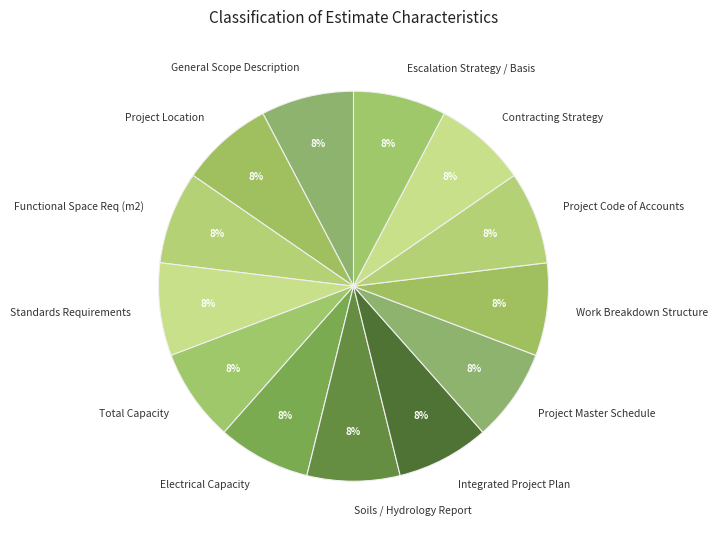

To the nearest percent, what percentage of the pie is Project Code of Accounts?

8%